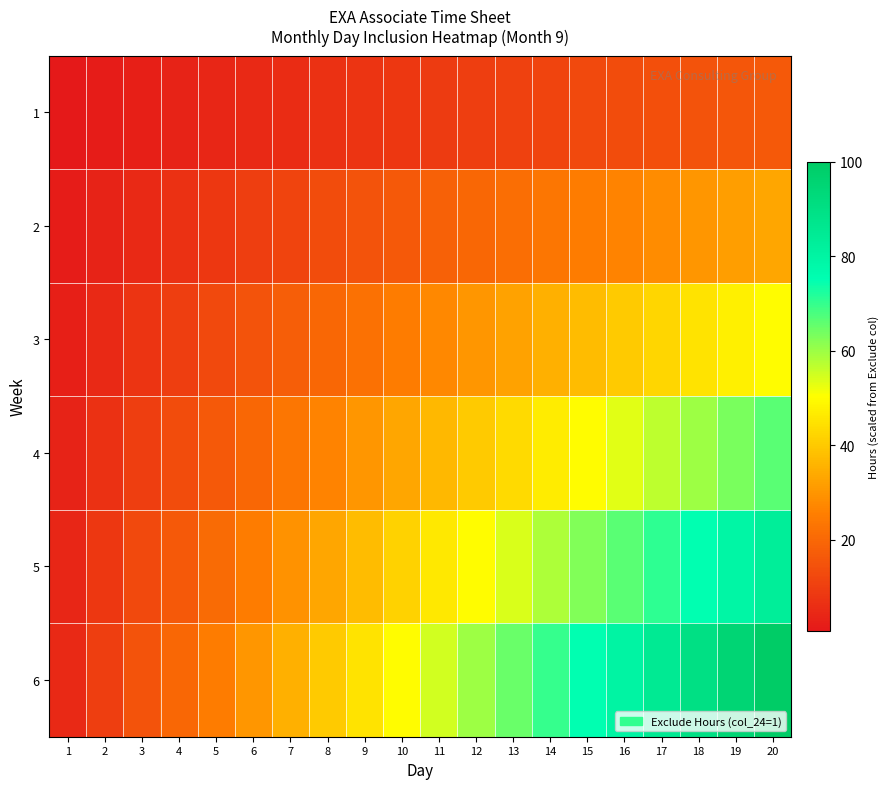

Reading right to left, list all the values displayed in this chart.

1: 20=16.7	19=15.8	18=15.0	17=14.2	16=13.3	15=12.5	14=11.7	13=10.8	12=10.0	11=9.2	10=8.3	9=7.5	8=6.7	7=5.8	6=5.0	5=4.2	4=3.3	3=2.5	2=1.7	1=0.8
2: 20=33.3	19=31.7	18=30.0	17=28.3	16=26.7	15=25.0	14=23.3	13=21.7	12=20.0	11=18.3	10=16.7	9=15.0	8=13.3	7=11.7	6=10.0	5=8.3	4=6.7	3=5.0	2=3.3	1=1.7
3: 20=50.0	19=47.5	18=45.0	17=42.5	16=40.0	15=37.5	14=35.0	13=32.5	12=30.0	11=27.5	10=25.0	9=22.5	8=20.0	7=17.5	6=15.0	5=12.5	4=10.0	3=7.5	2=5.0	1=2.5
4: 20=66.7	19=63.3	18=60.0	17=56.7	16=53.3	15=50.0	14=46.7	13=43.3	12=40.0	11=36.7	10=33.3	9=30.0	8=26.7	7=23.3	6=20.0	5=16.7	4=13.3	3=10.0	2=6.7	1=3.3
5: 20=83.3	19=79.2	18=75.0	17=70.8	16=66.7	15=62.5	14=58.3	13=54.2	12=50.0	11=45.8	10=41.7	9=37.5	8=33.3	7=29.2	6=25.0	5=20.8	4=16.7	3=12.5	2=8.3	1=4.2
6: 20=100.0	19=95.0	18=90.0	17=85.0	16=80.0	15=75.0	14=70.0	13=65.0	12=60.0	11=55.0	10=50.0	9=45.0	8=40.0	7=35.0	6=30.0	5=25.0	4=20.0	3=15.0	2=10.0	1=5.0